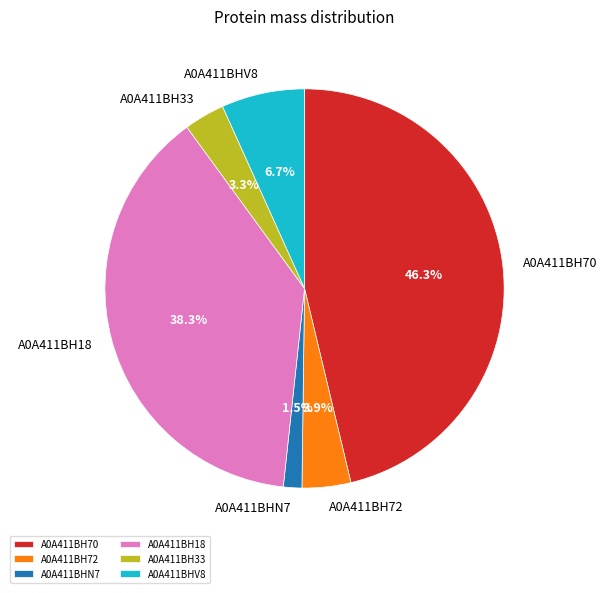

Is there a majority slice in this chart?

No